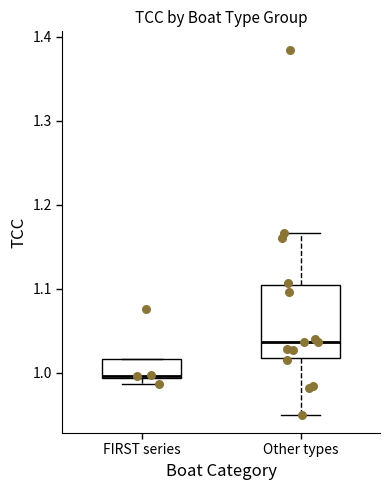

Reading left to right, transcribe this box plot: for each box, give where its median line is, the range the box spans, and where its two whiskers end, as read against the y-axis. The values are not printed on the chart, so give them approximately, as read against the axis.

FIRST series: median 1.00, box 0.99 to 1.02, whiskers 0.99 (just below the box's lower edge) to 1.02
Other types: median 1.04, box 1.02 to 1.10, whiskers 0.95 to 1.17